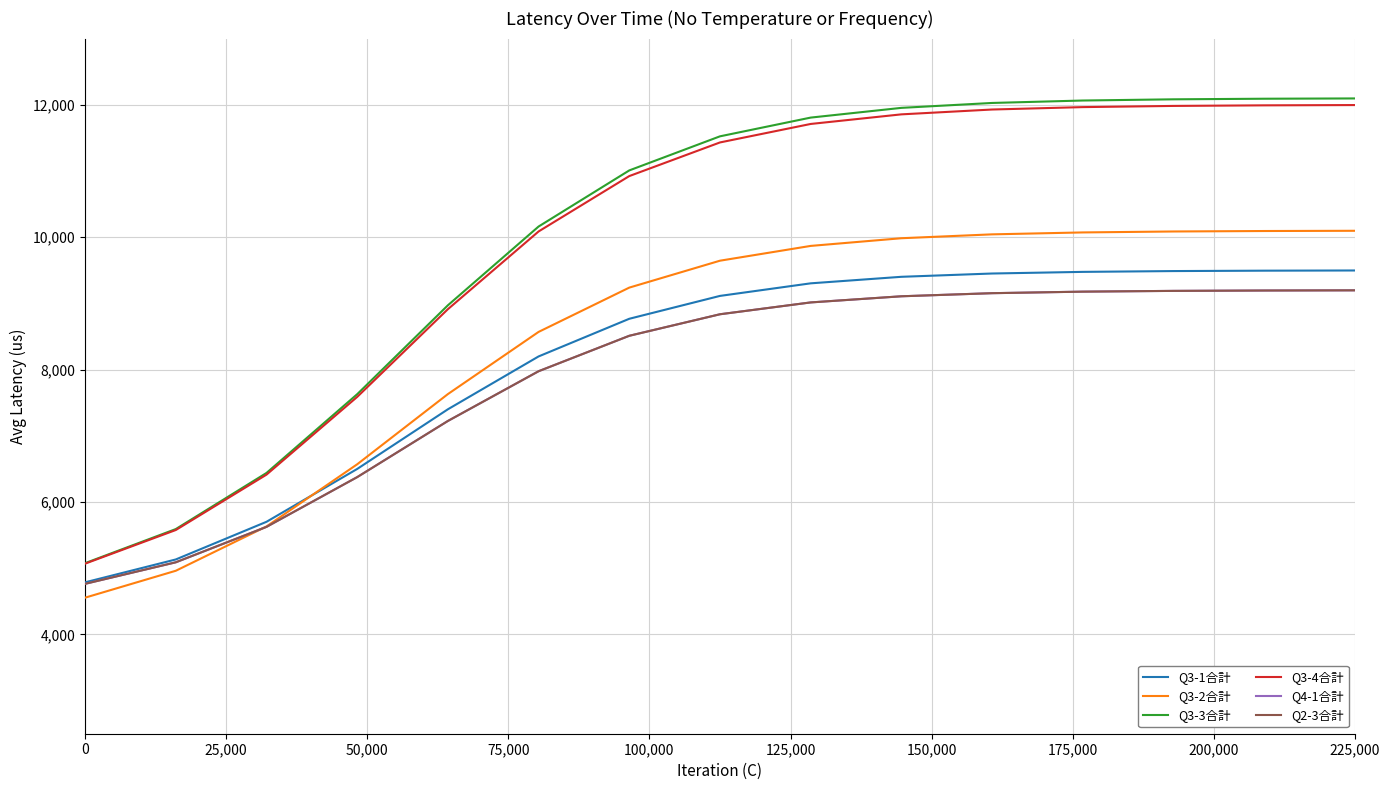

Does the chart have visible grid lines?

Yes